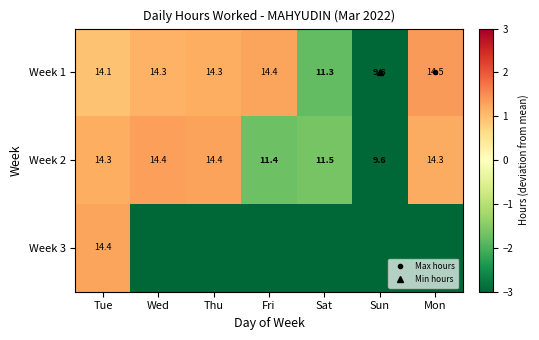

Which series has the largest total across all categories?

Week 1